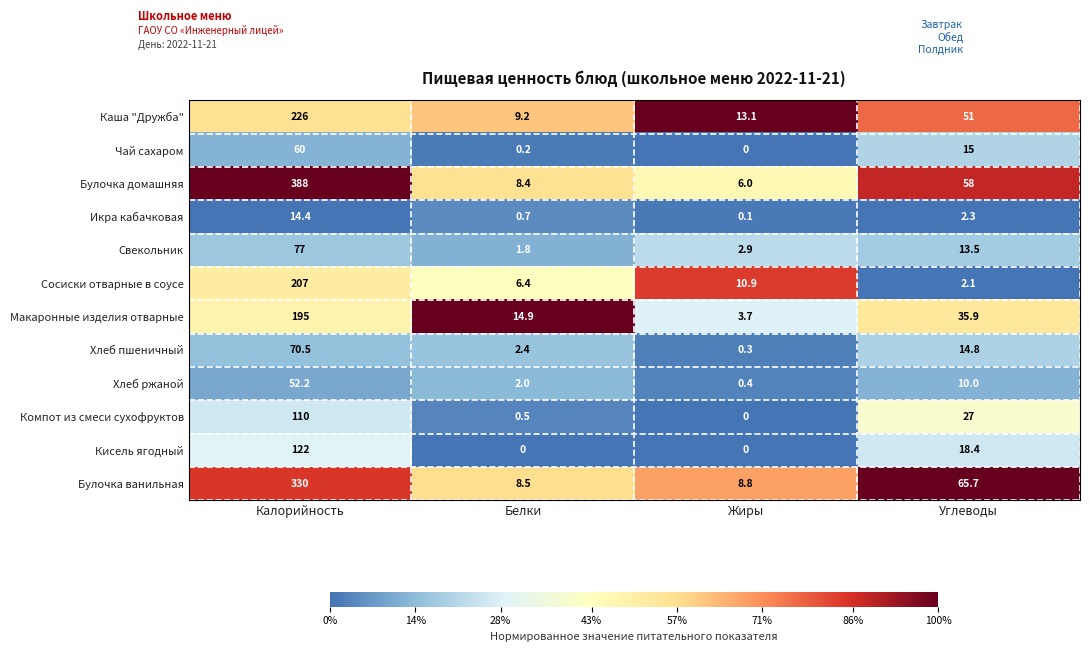

What is the difference between the highest and lowest values at Калорийность?

373.6